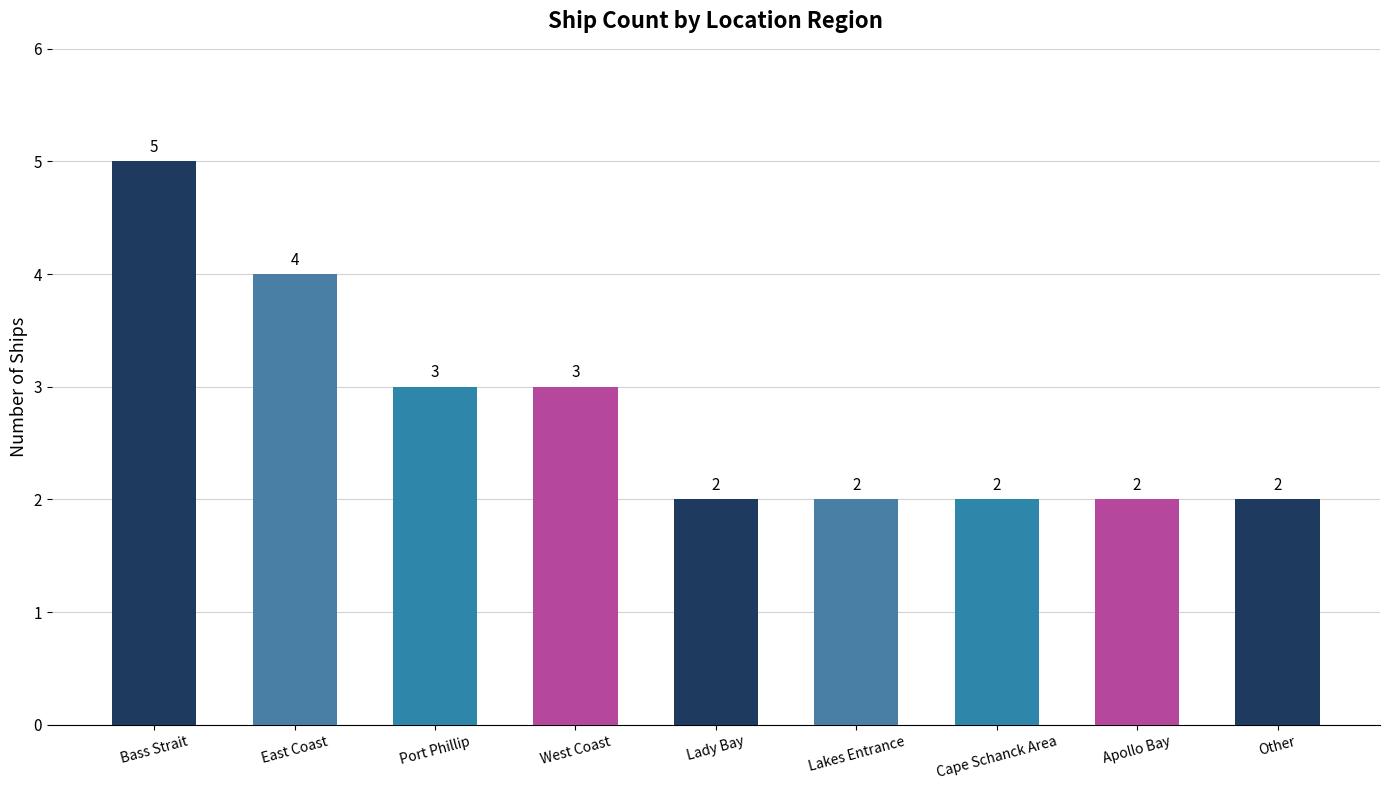

At which category does the chart reach its peak across all series?

Bass Strait